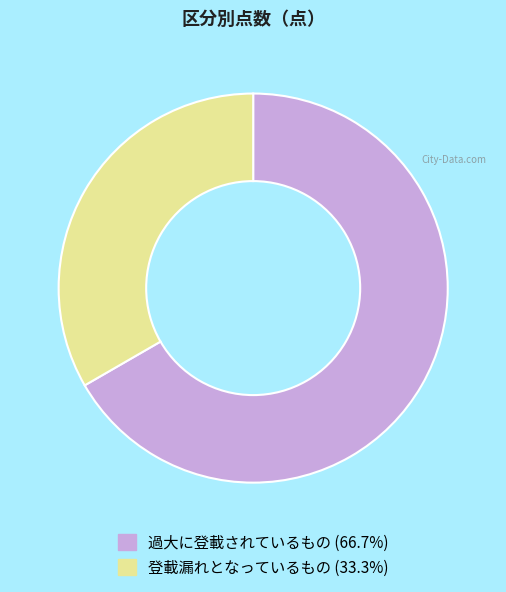

Between 登載漏れとなっているもの and 過大に登載されているもの, which is larger?

過大に登載されているもの